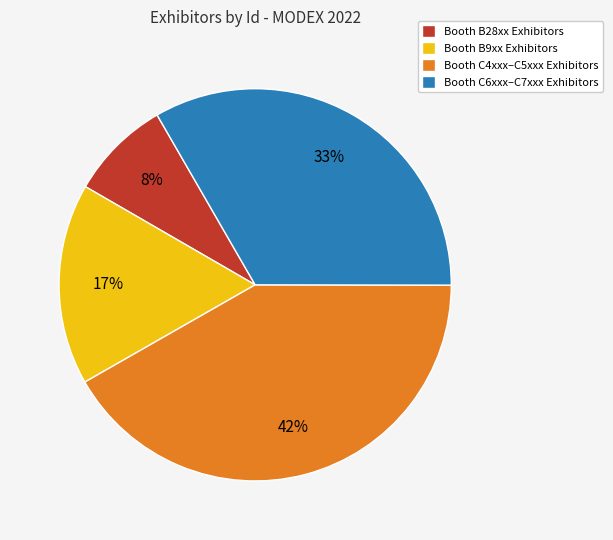

Is it true that Booth C4xxx–C5xxx Exhibitors is 57% of the pie?

False